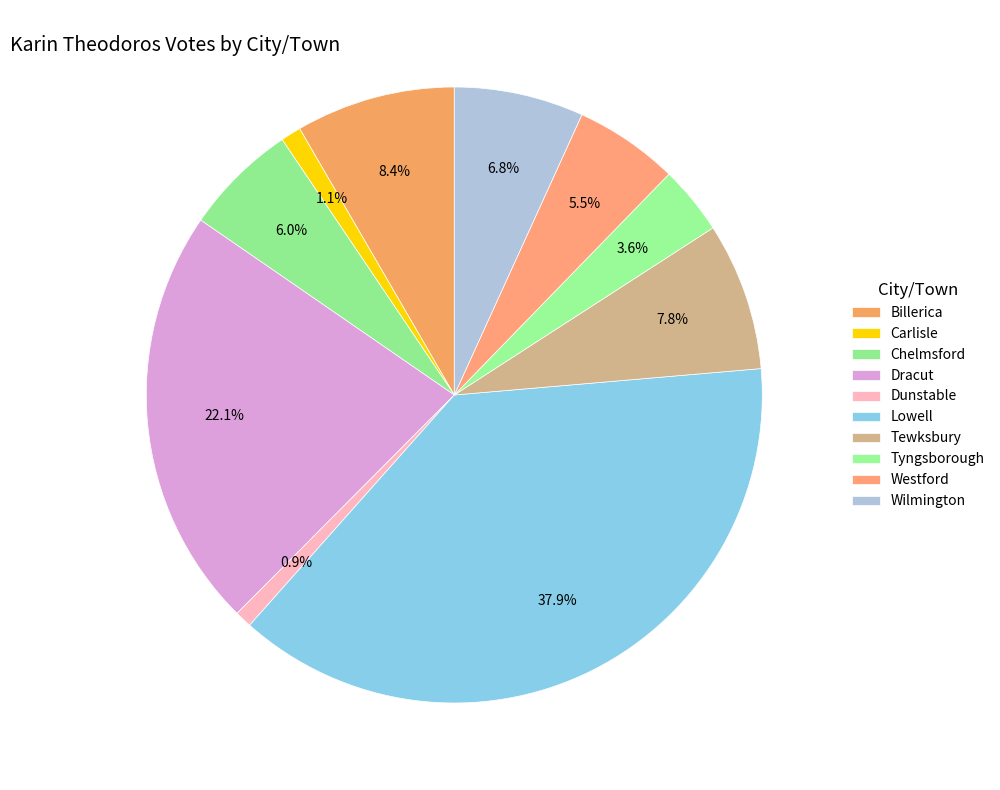

To the nearest percent, what portion does Dracut represent?

22%